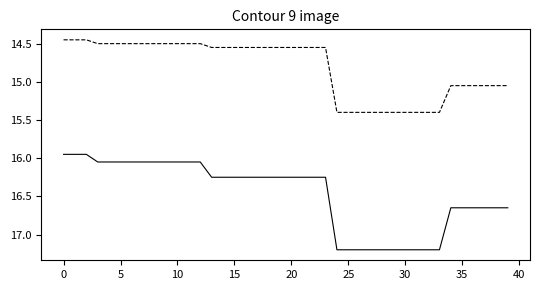

What is the greatest value displayed?

17.2